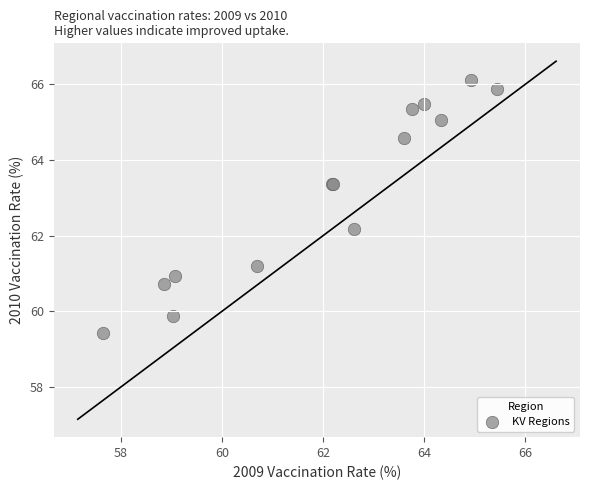

What Y value in the scatter plot is closest to 62?

62.2